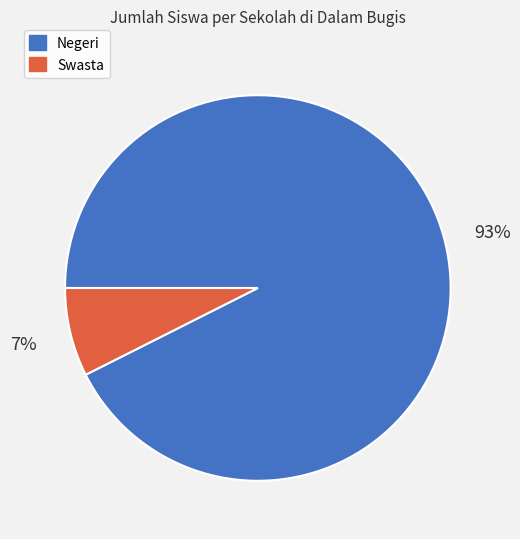

To the nearest percent, what is the average slice percentage?

50%